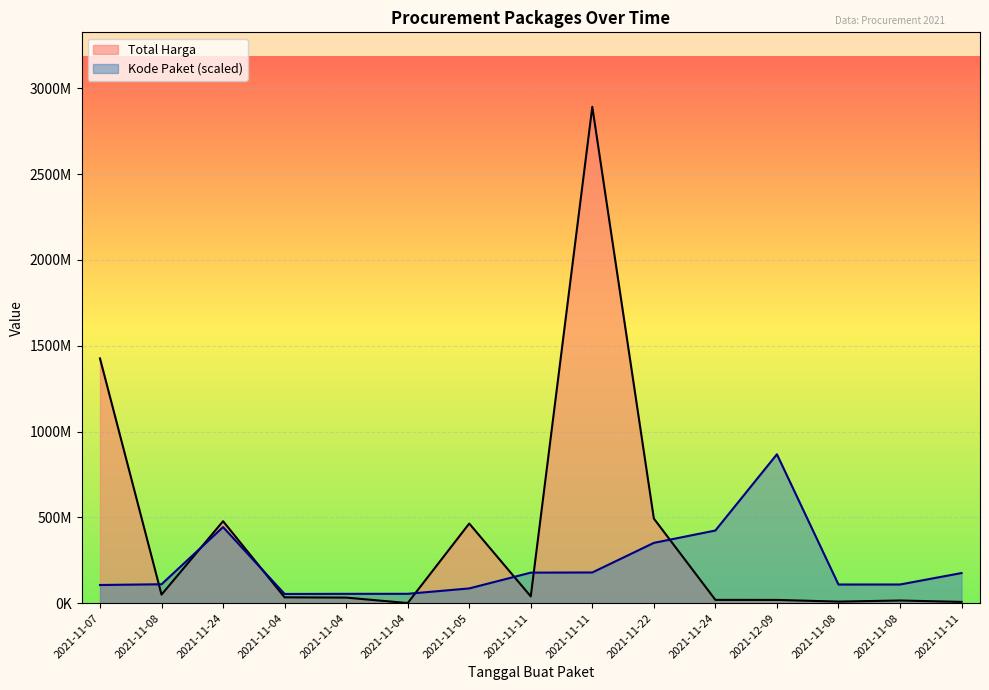

Which label corresponds to the largest value in the chart?

2021-11-11